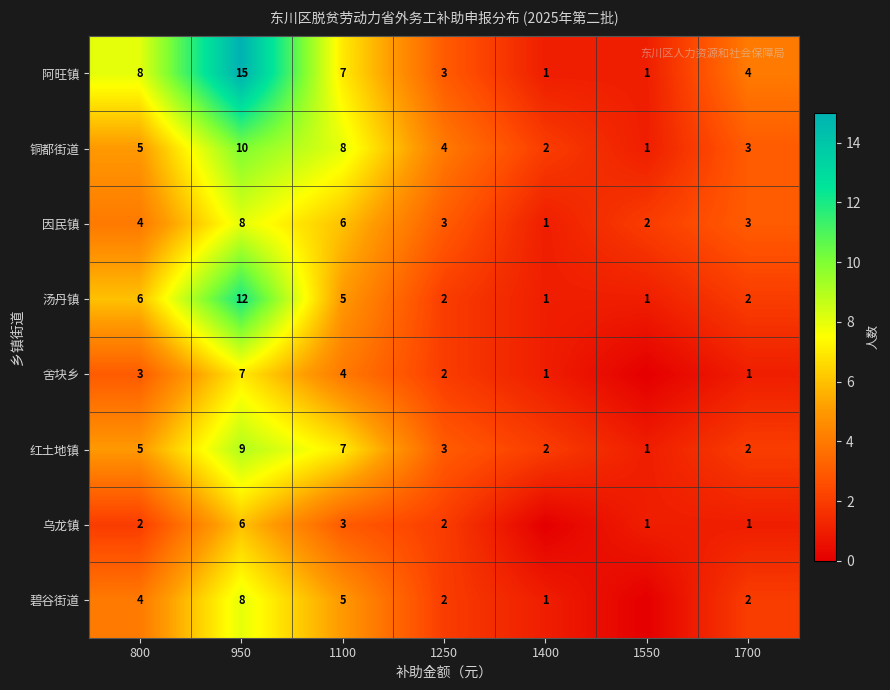

What is the highest value of the 铜都街道 series?

10